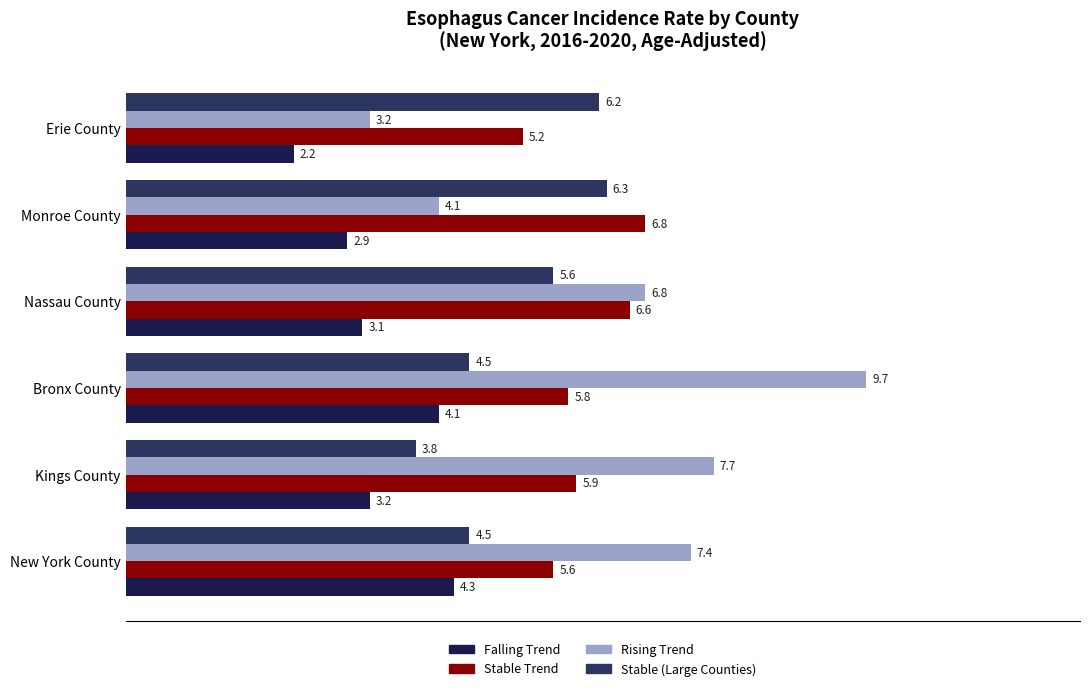

At which category is the sum across all series the highest?

Bronx County